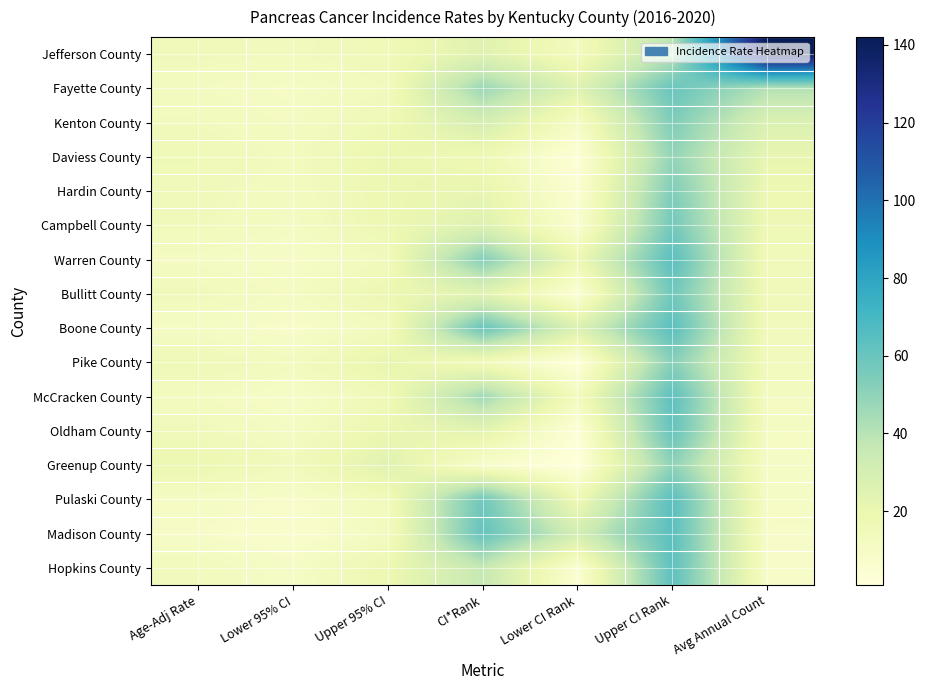

Reading right to left, what are all the values shown in this chart?

Jefferson County: Avg Annual Count=142.0	Upper CI Rank=40.0	Lower CI Rank=13.0	CI*Rank=25.0	Upper 95% CI=15.9	Lower 95% CI=13.7	Age-Adj Rate=14.8
Fayette County: Avg Annual Count=41.0	Upper CI Rank=60.0	Lower CI Rank=25.0	CI*Rank=47.0	Upper 95% CI=13.7	Lower 95% CI=10.3	Age-Adj Rate=12.0
Kenton County: Avg Annual Count=27.0	Upper CI Rank=54.0	Lower CI Rank=10.0	CI*Rank=30.0	Upper 95% CI=16.7	Lower 95% CI=11.7	Age-Adj Rate=14.0
Daviess County: Avg Annual Count=21.0	Upper CI Rank=49.0	Lower CI Rank=3.0	CI*Rank=17.0	Upper 95% CI=19.6	Lower 95% CI=13.1	Age-Adj Rate=16.1
Hardin County: Avg Annual Count=18.0	Upper CI Rank=54.0	Lower CI Rank=5.0	CI*Rank=21.0	Upper 95% CI=18.6	Lower 95% CI=12.1	Age-Adj Rate=15.1
Campbell County: Avg Annual Count=17.0	Upper CI Rank=57.0	Lower CI Rank=6.0	CI*Rank=26.0	Upper 95% CI=18.1	Lower 95% CI=11.5	Age-Adj Rate=14.5
Warren County: Avg Annual Count=15.0	Upper CI Rank=64.0	Lower CI Rank=18.0	CI*Rank=53.0	Upper 95% CI=14.3	Lower 95% CI=8.9	Age-Adj Rate=11.4
Bullitt County: Avg Annual Count=15.0	Upper CI Rank=58.0	Lower CI Rank=4.0	CI*Rank=24.0	Upper 95% CI=18.8	Lower 95% CI=11.5	Age-Adj Rate=14.8
Boone County: Avg Annual Count=14.0	Upper CI Rank=64.0	Lower CI Rank=27.0	CI*Rank=60.0	Upper 95% CI=13.0	Lower 95% CI=8.0	Age-Adj Rate=10.3
Pike County: Avg Annual Count=14.0	Upper CI Rank=52.0	Lower CI Rank=2.0	CI*Rank=14.0	Upper 95% CI=21.2	Lower 95% CI=12.7	Age-Adj Rate=16.5
McCracken County: Avg Annual Count=12.0	Upper CI Rank=63.0	Lower CI Rank=13.0	CI*Rank=46.0	Upper 95% CI=15.9	Lower 95% CI=9.2	Age-Adj Rate=12.2
Oldham County: Avg Annual Count=11.0	Upper CI Rank=61.0	Lower CI Rank=3.0	CI*Rank=23.0	Upper 95% CI=19.6	Lower 95% CI=11.0	Age-Adj Rate=14.8
Greenup County: Avg Annual Count=10.0	Upper CI Rank=50.0	Lower CI Rank=1.0	CI*Rank=8.0	Upper 95% CI=25.0	Lower 95% CI=14.0	Age-Adj Rate=18.8
Pulaski County: Avg Annual Count=10.0	Upper CI Rank=64.0	Lower CI Rank=17.0	CI*Rank=58.0	Upper 95% CI=14.6	Lower 95% CI=8.0	Age-Adj Rate=10.9
Madison County: Avg Annual Count=9.0	Upper CI Rank=64.0	Lower CI Rank=31.0	CI*Rank=61.0	Upper 95% CI=12.4	Lower 95% CI=6.6	Age-Adj Rate=9.2
Hopkins County: Avg Annual Count=9.0	Upper CI Rank=63.0	Lower CI Rank=5.0	CI*Rank=36.0	Upper 95% CI=18.6	Lower 95% CI=9.8	Age-Adj Rate=13.7